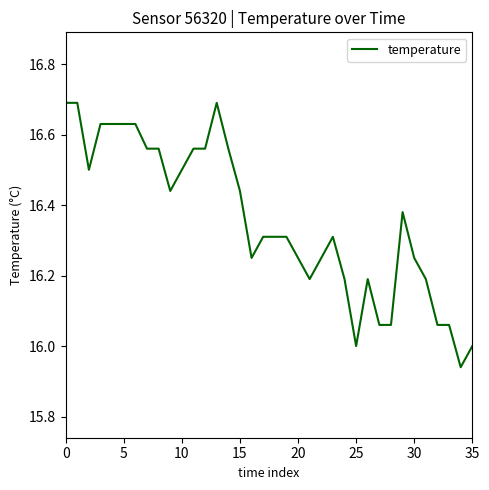

What is the greatest value displayed?

16.7